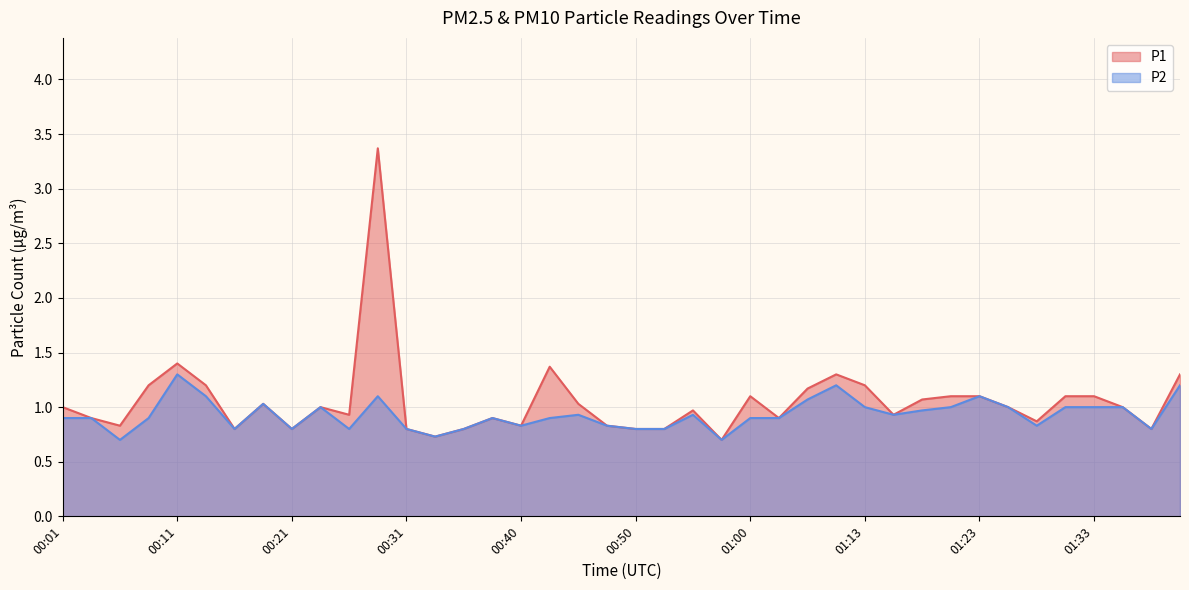

True or false: P1 and P2 cross at least once.

False